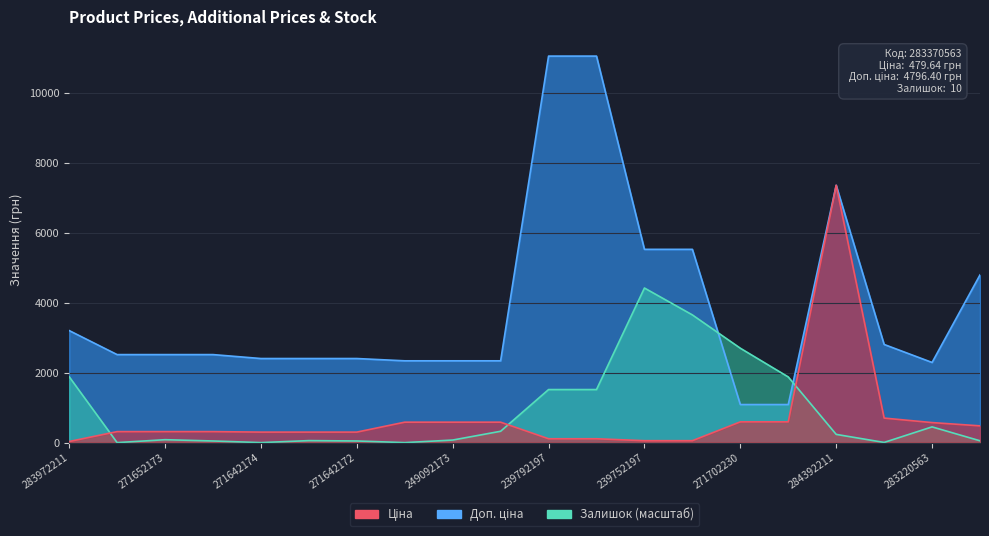

What value does the Доп. ціна series have at 271702229?

1088.8